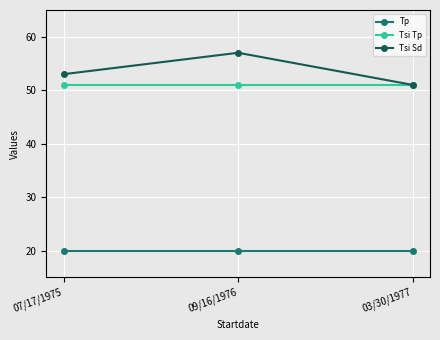

What is the value of the Tsi Tp point at the 1st from the left?

51